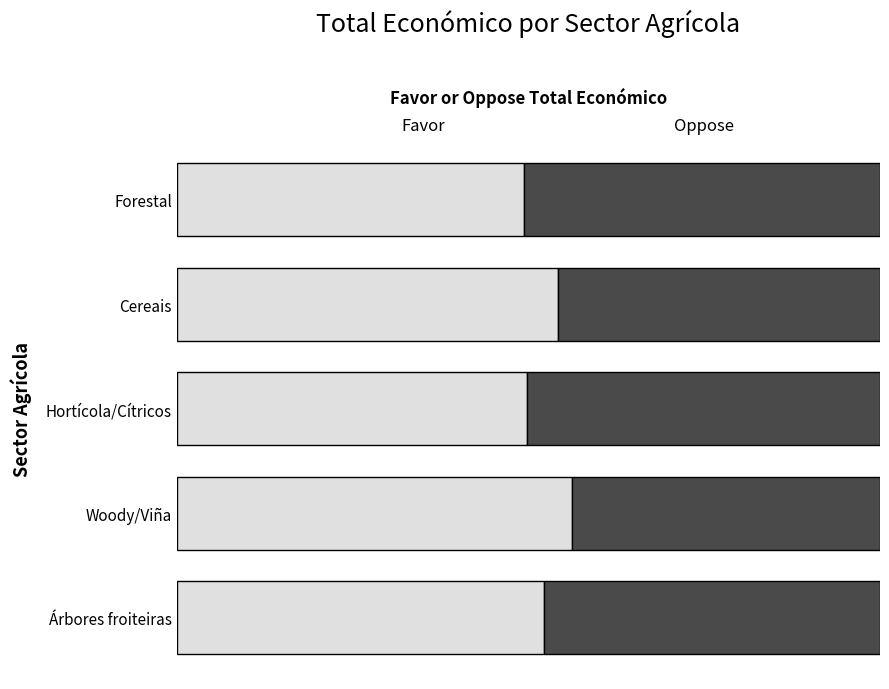

What is the average value of the Favor series?

0.5